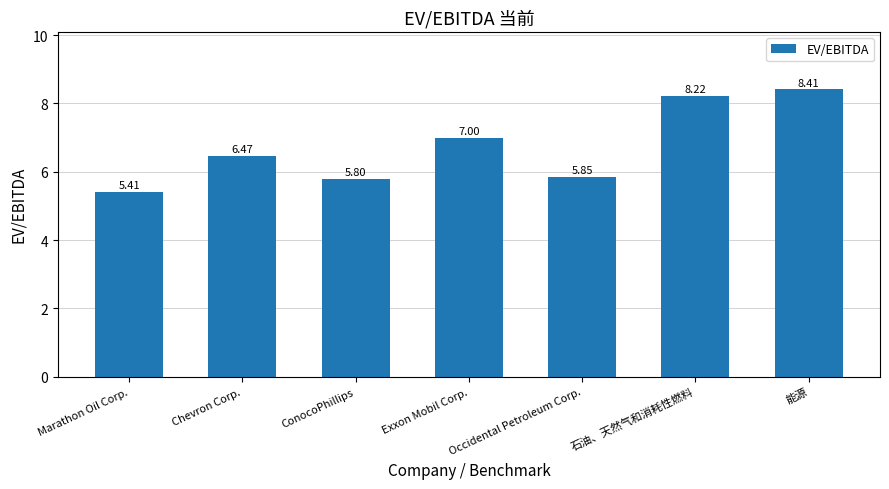

Is it true that the value at Exxon Mobil Corp. is 4.1?

False